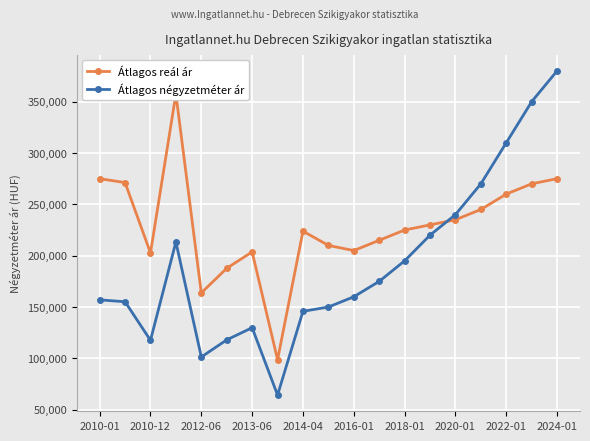

True or false: Átlagos négyzetméter ár and Átlagos reál ár cross at least once.

True